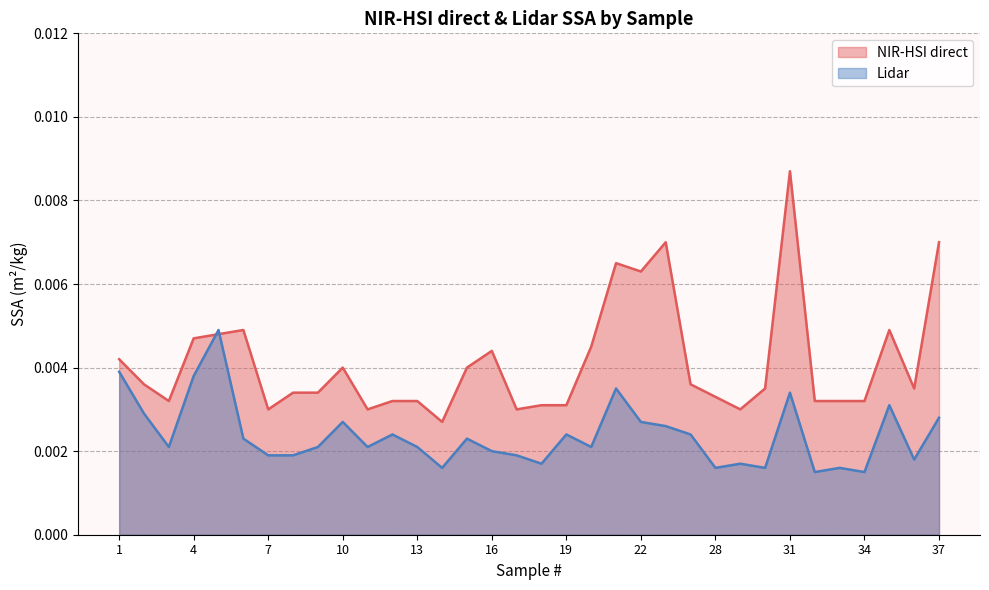

Does the chart have visible grid lines?

Yes